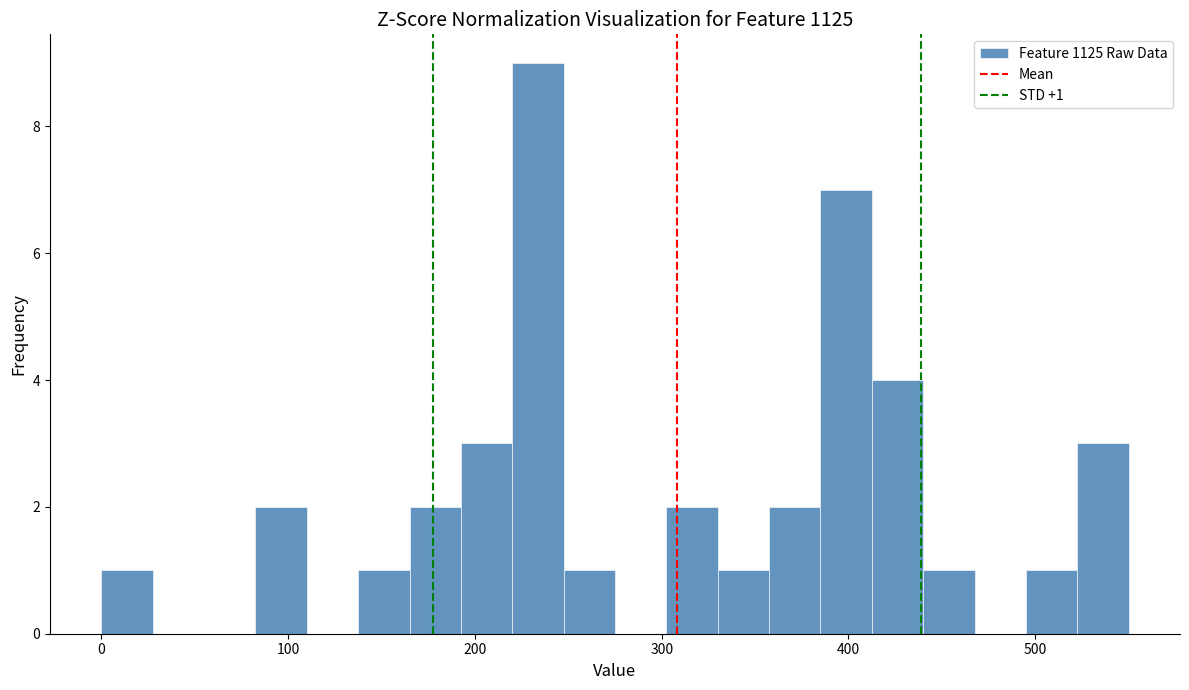

Read against the x-axis, roughly where is the centre of the tallest bar?

230